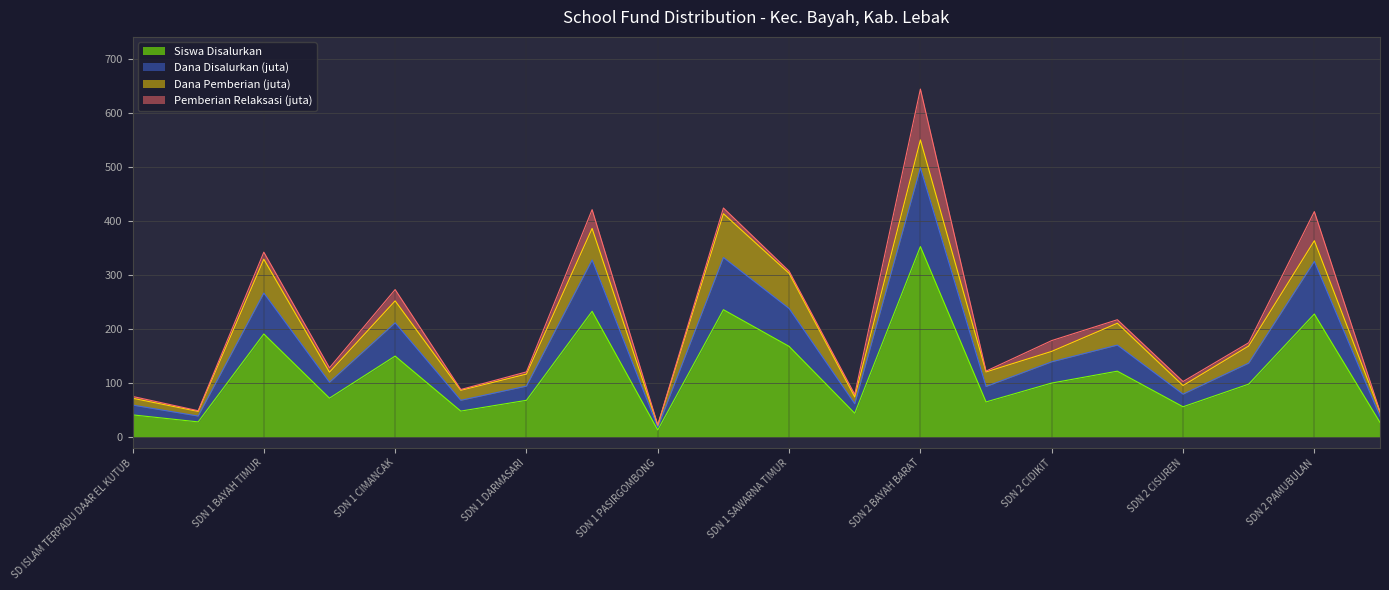

What is the total value across all series at SDN 1 SUWAKAN?

122.9